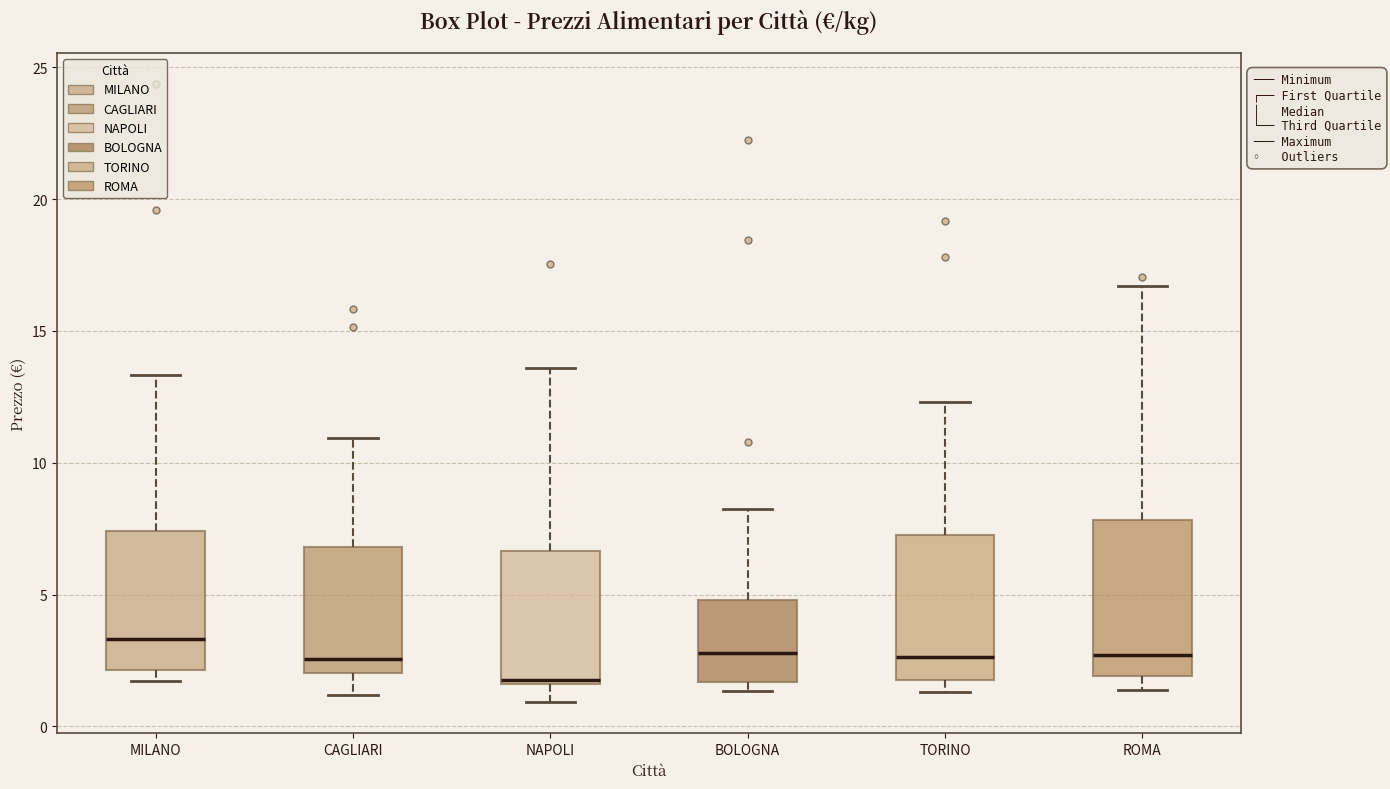

Where is the lower edge of the box for BOLOGNA on the y-axis? The values are not printed on the chart, so give them approximately, as read against the axis.

1.5